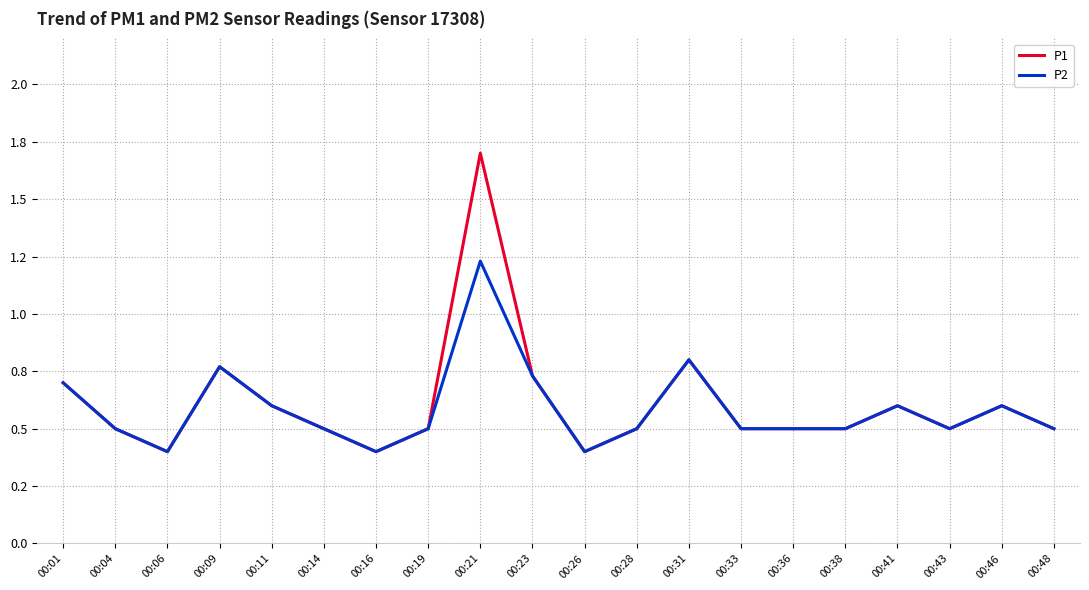

What is the average value of the P2 series?

0.6